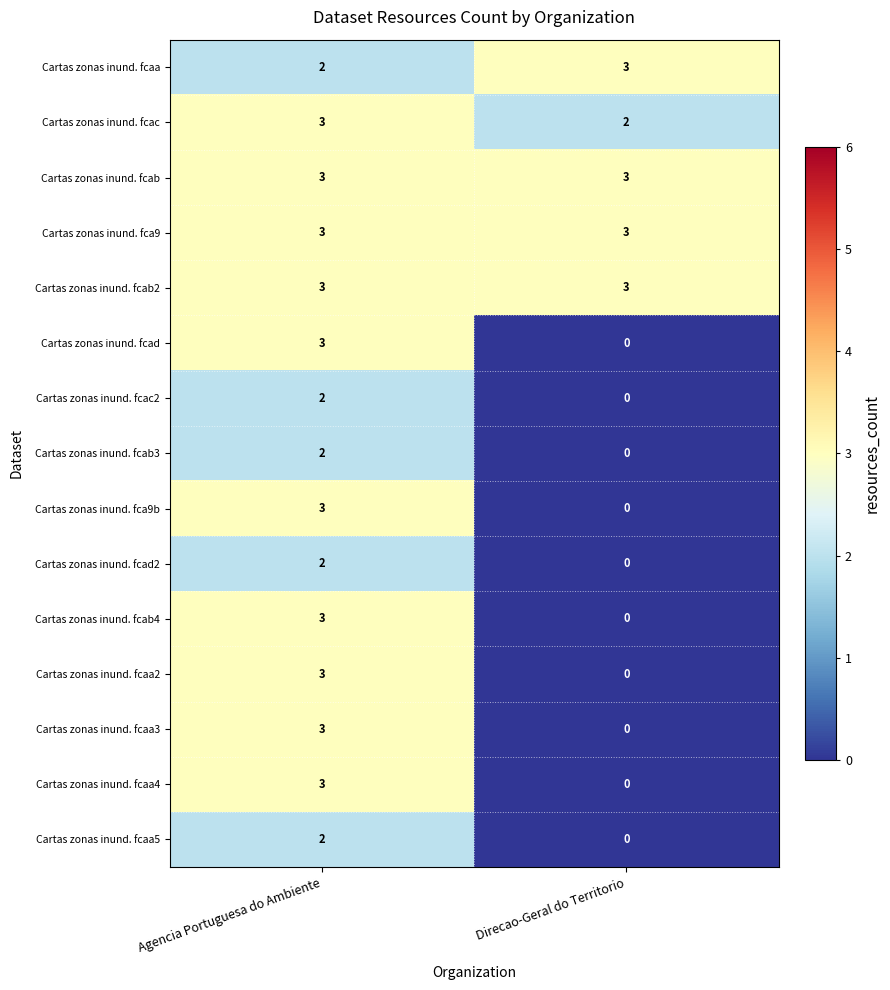

Read the Cartas zonas inund. fcab value at Direcao-Geral do Territorio.

3